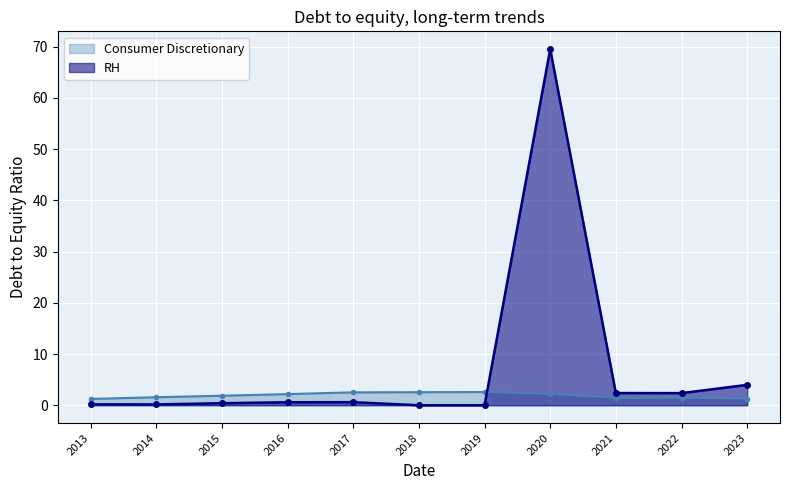

What are all the series names shown in the legend?

Consumer Discretionary, RH